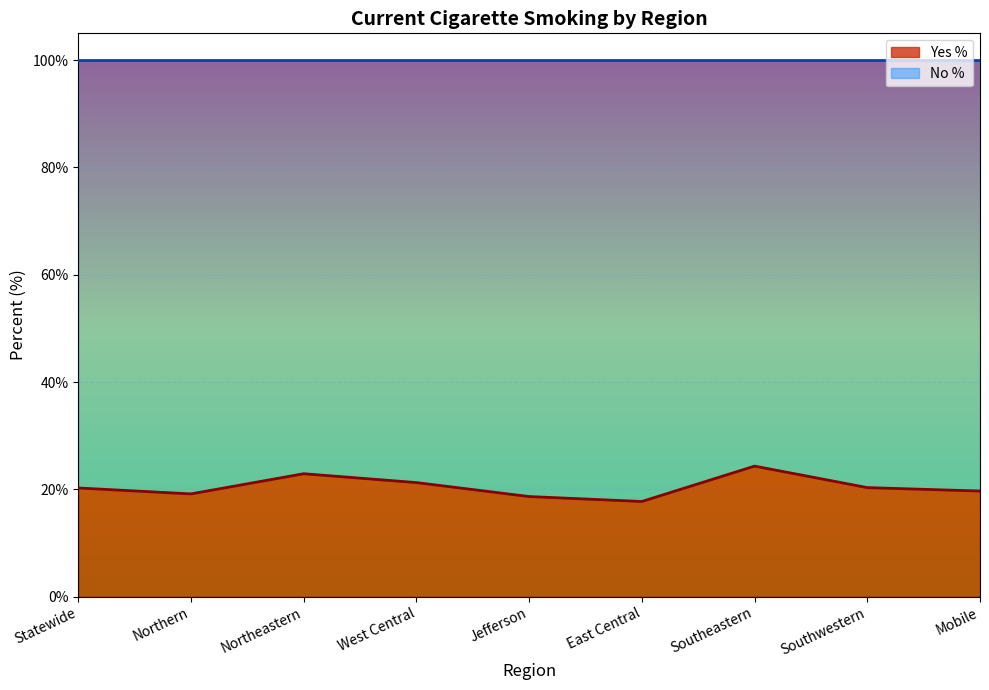

Read the value at East Central.

17.7